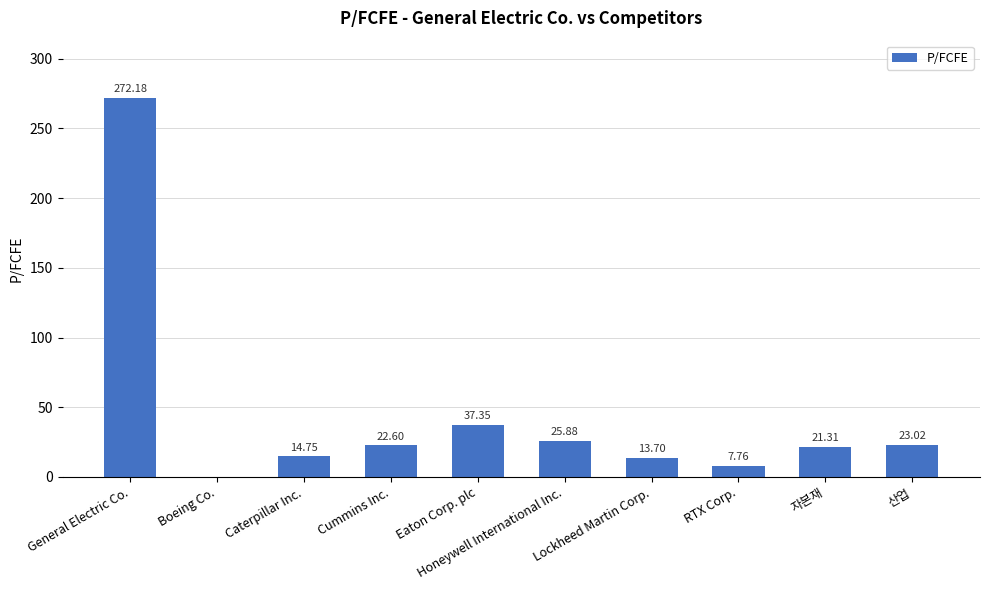

Which has a higher value, Caterpillar Inc. or RTX Corp.?

Caterpillar Inc.